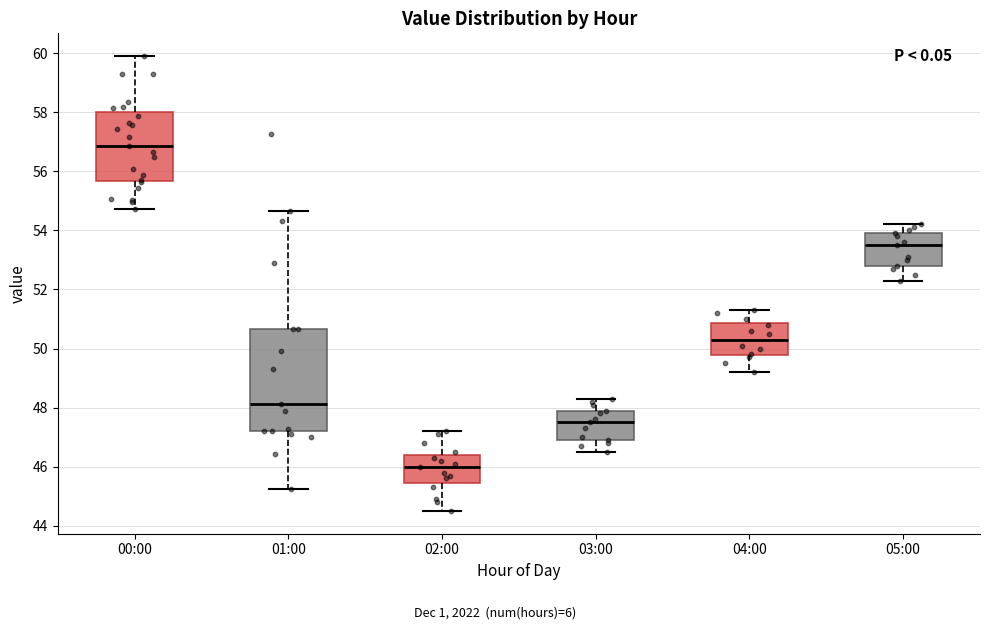

Comparing the boxes themselves (not the whiskers), which one is the tallest?

01:00